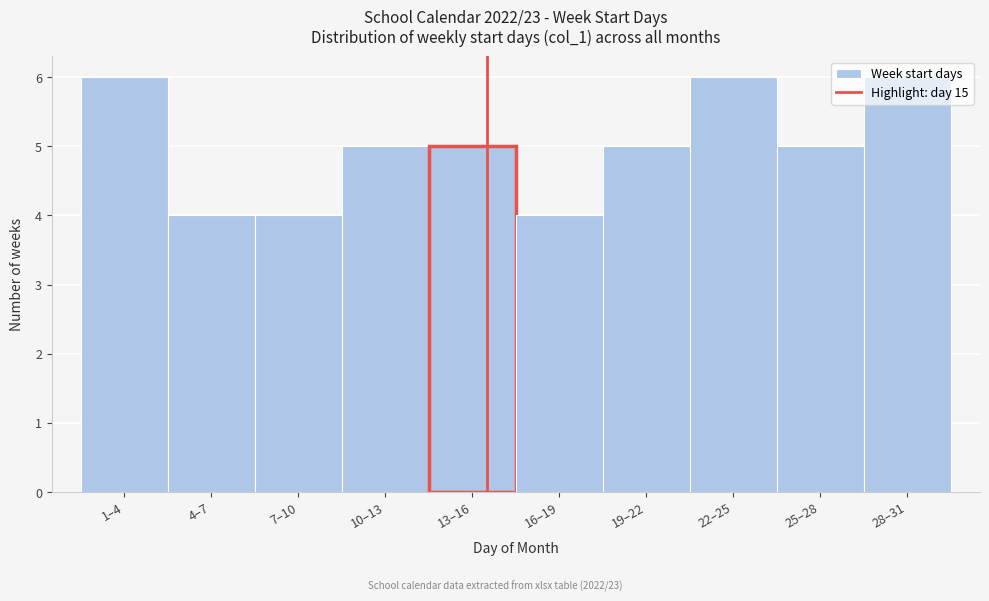

True or false: the data shows 5 at 19–22.

True